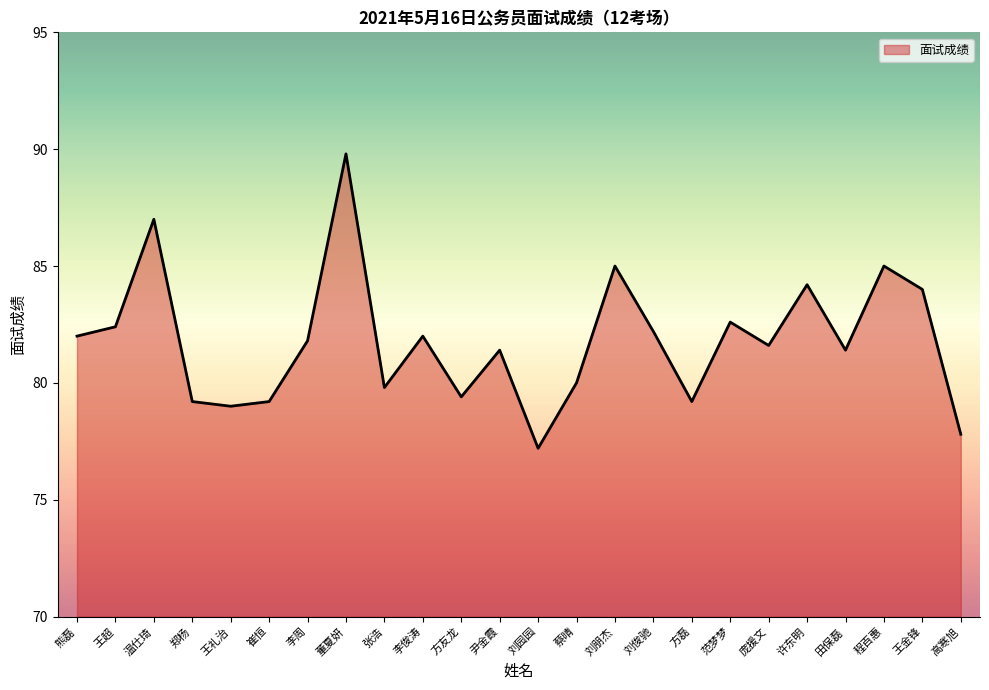

Reading left to right, transcribe all the data shown in this chart.

82.0	82.4	87.0	79.2	79.0	79.2	81.8	89.8	79.8	82.0	79.4	81.4	77.2	80.0	85.0	82.2	79.2	82.6	81.6	84.2	81.4	85.0	84.0	77.8